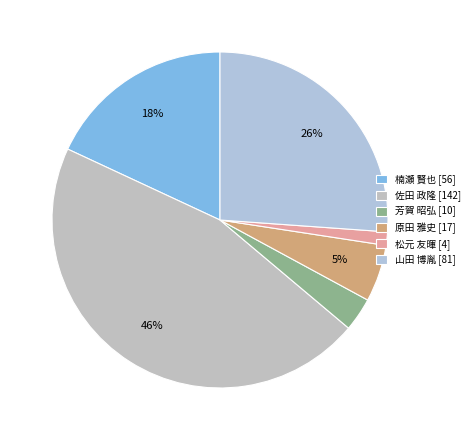

What is the change in value from 芳賀 昭弘 to 松元 友暉?

-6